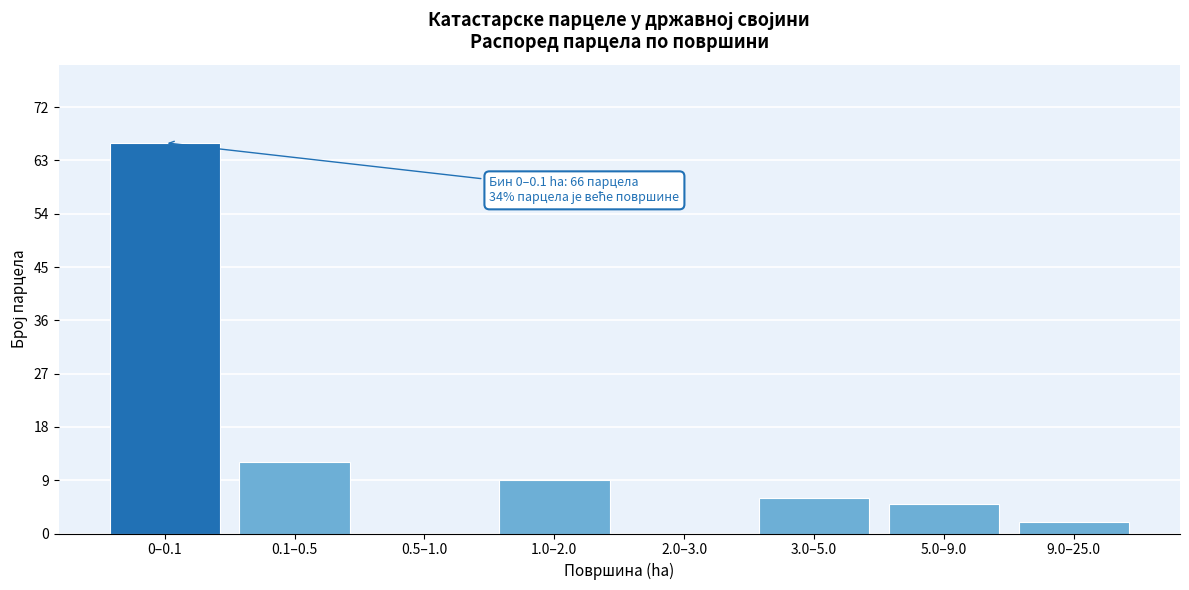

Reading right to left, transcribe all the data shown in this chart.

9.0–25.0=2	5.0–9.0=5	3.0–5.0=6	2.0–3.0=0	1.0–2.0=9	0.5–1.0=0	0.1–0.5=12	0–0.1=66